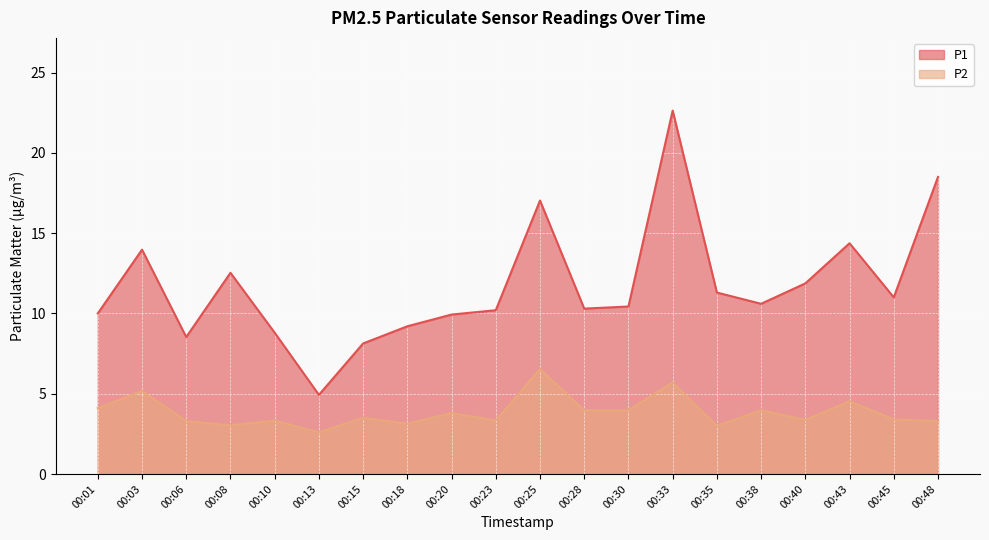

True or false: P1 and P2 cross at least once.

False